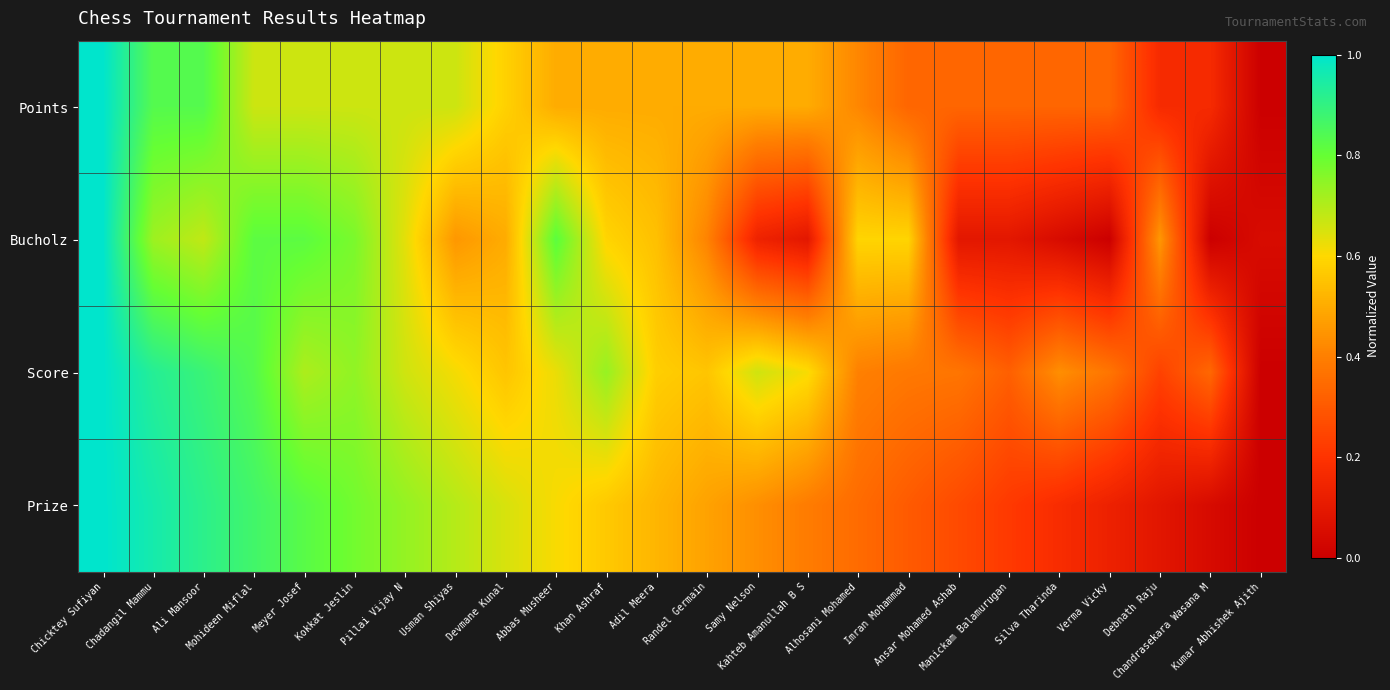

Which has a higher value, Adil Meera or Devmane Kunal?

Devmane Kunal